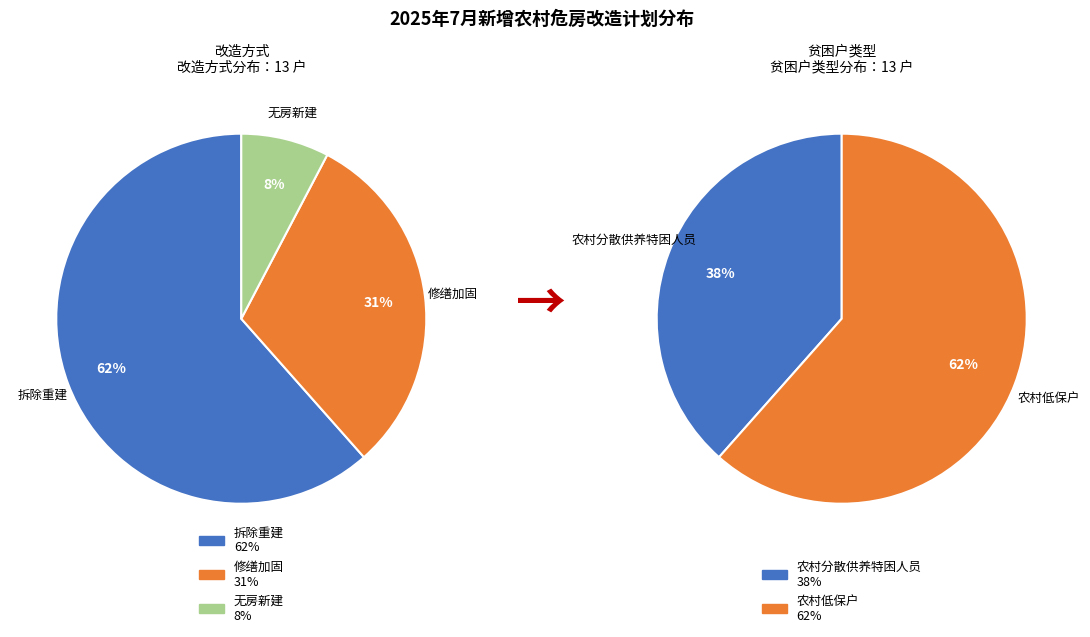

The 修缮加固 slice represents 23% of the pie. True or false?

False